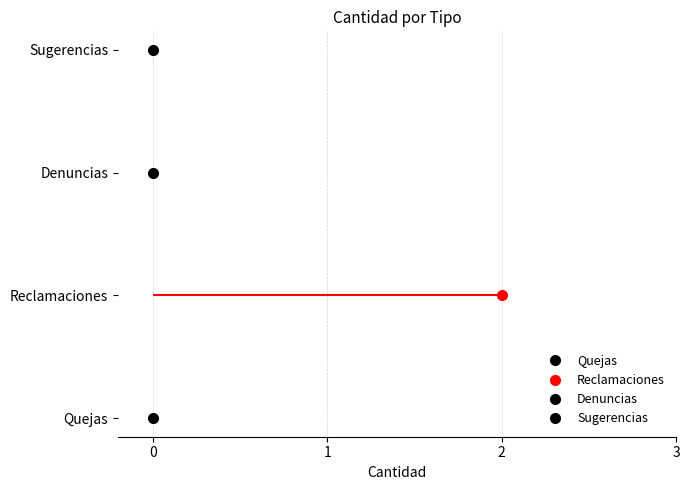

Which category has the lowest value across all series?

Quejas